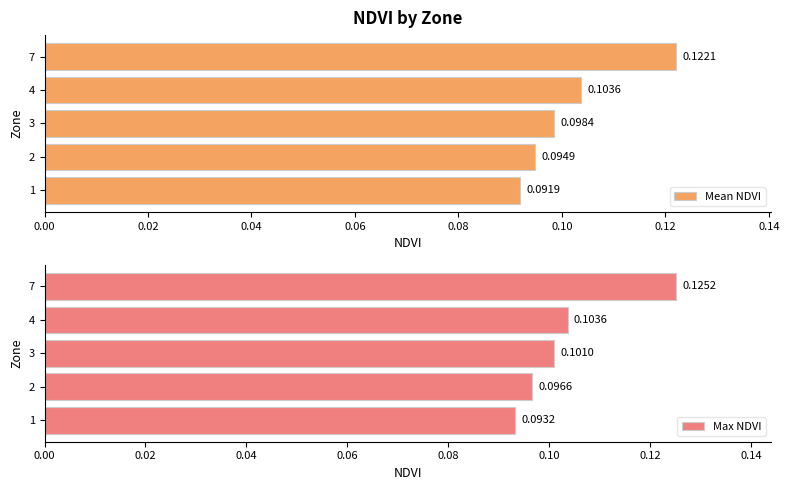

Reading left to right, extract all data points from this chart.

Mean NDVI: 0.1	0.1	0.1	0.1	0.1
Max NDVI: 0.1	0.1	0.1	0.1	0.1